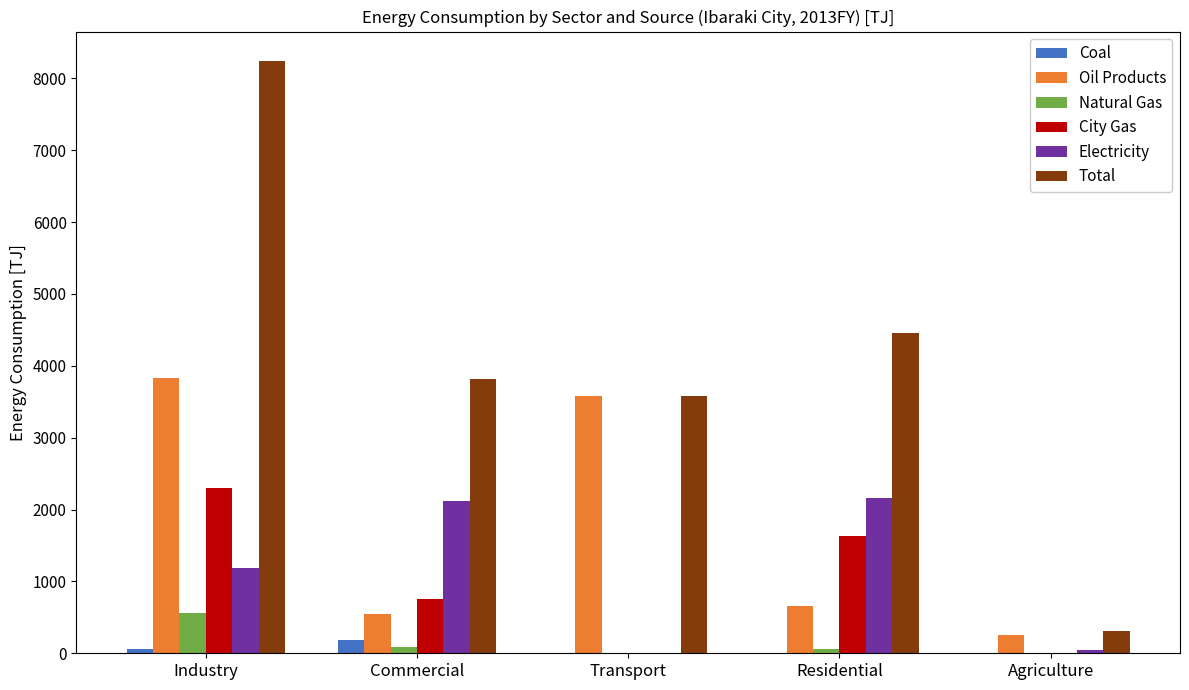

What is the sum of all City Gas values?

4692.4